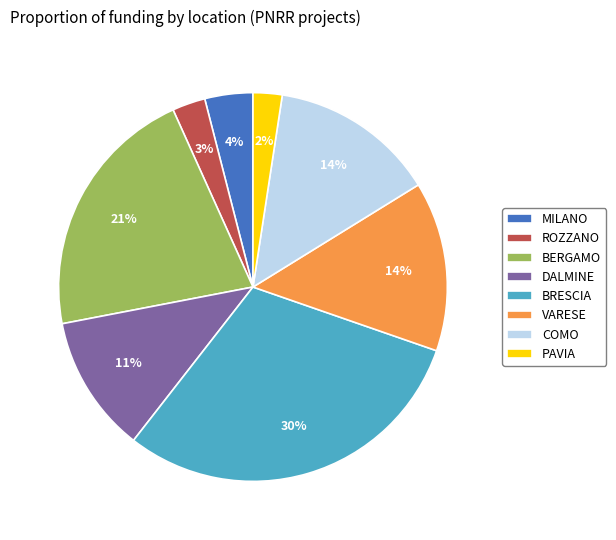

To the nearest percent, what is the difference between the largest and smallest slice percentages?

28%